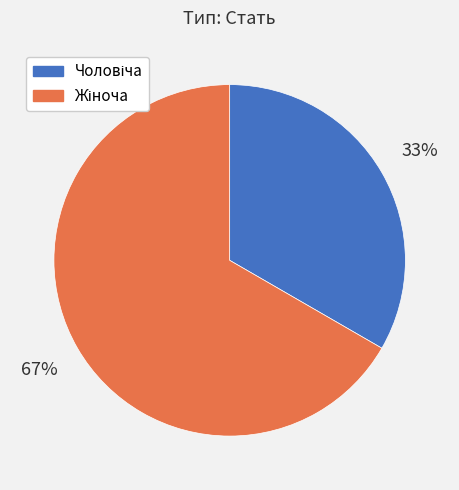

Does any single category account for the majority?

Yes